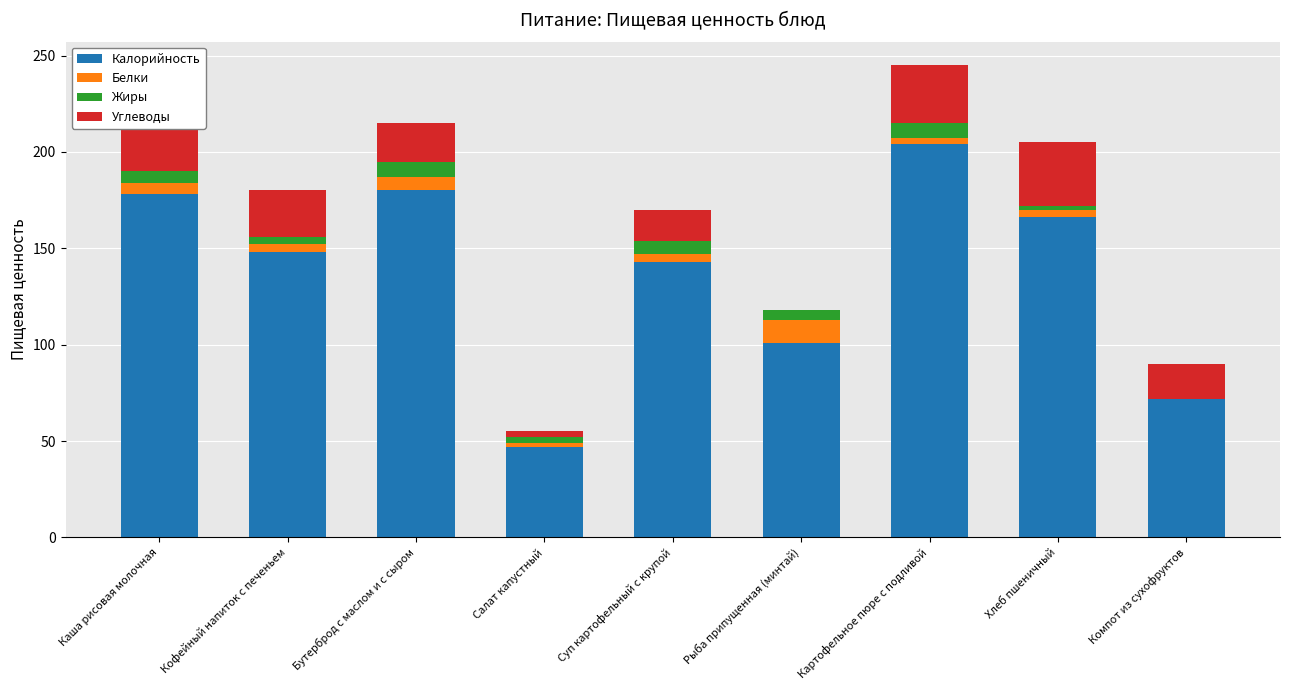

At which category is the sum across all series the highest?

Картофельное пюре с подливой